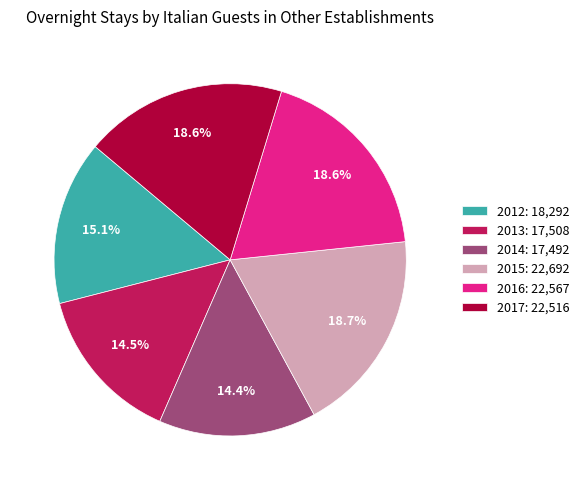

Is 2017 the majority of the pie?

No